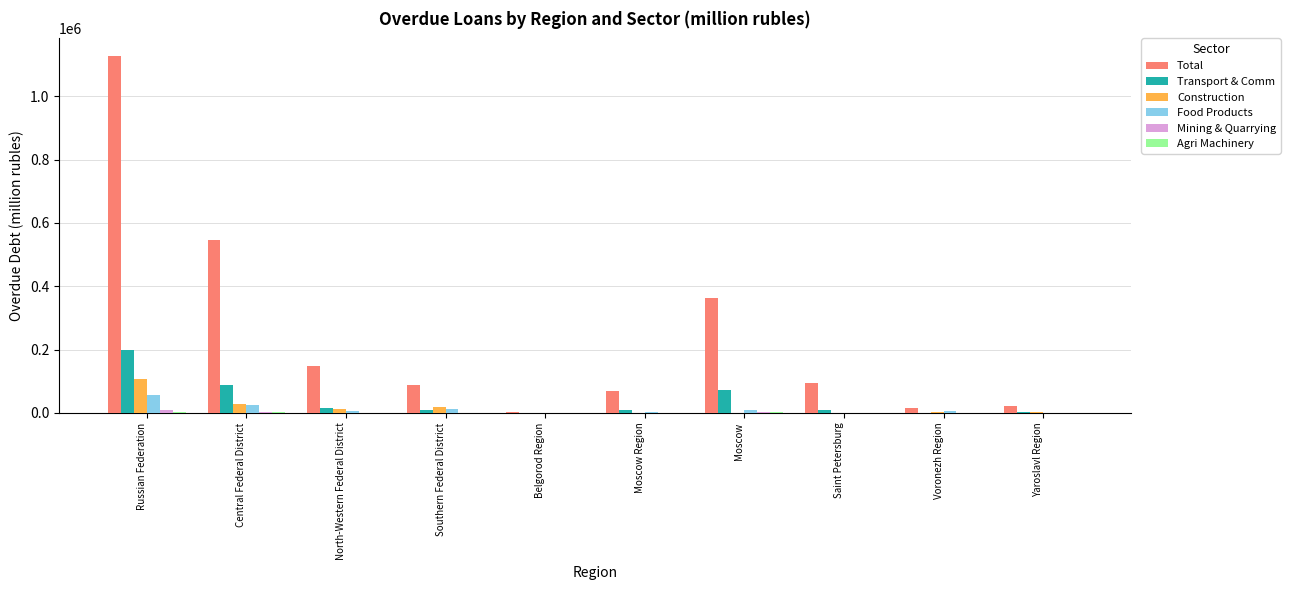

Where is Total nearest to the value 564597?

Central Federal District